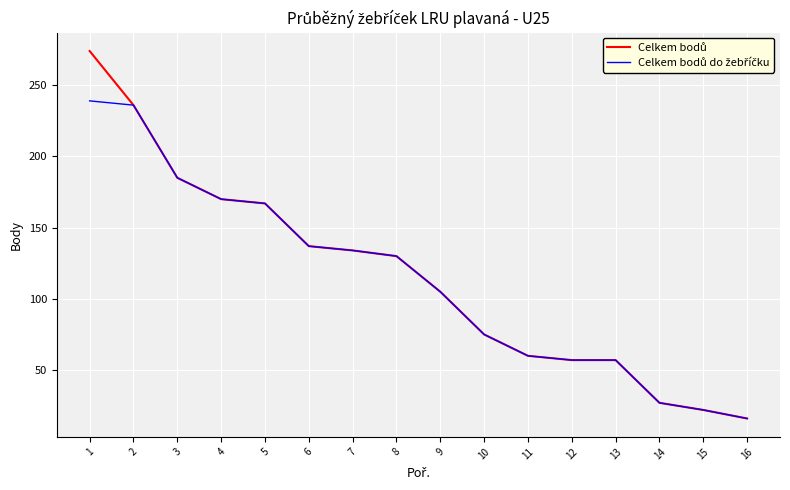

What is the total value across all series at 8?

260